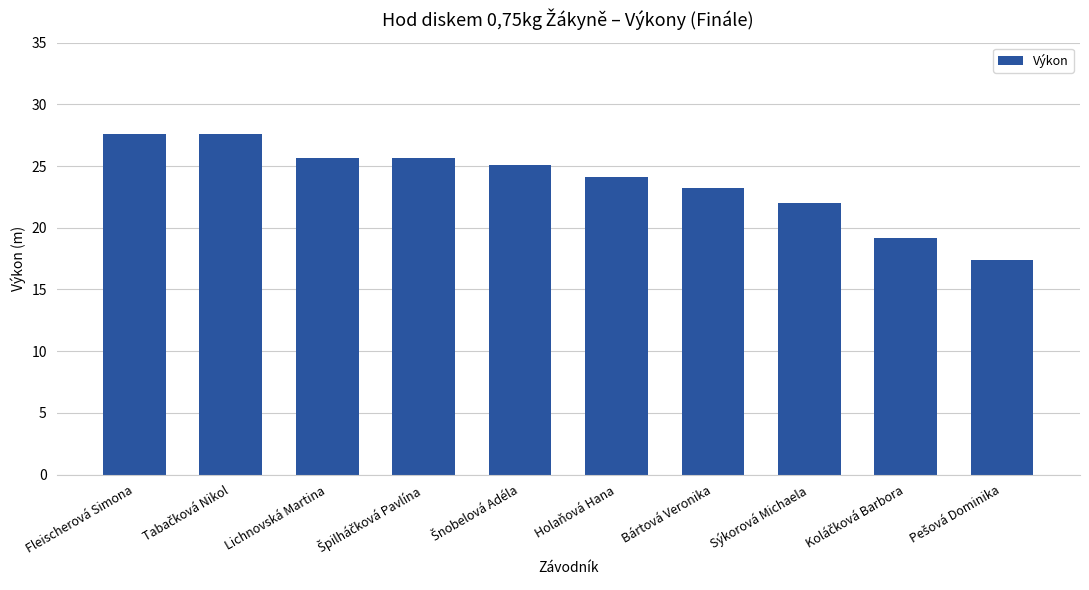

The value at Bártová Veronika is 23.2. True or false?

True